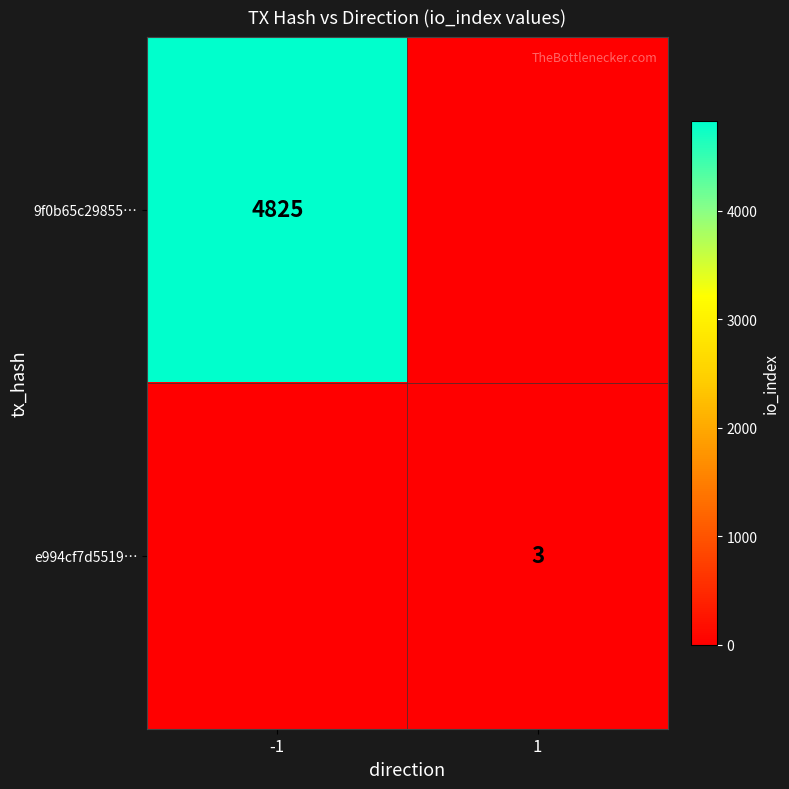

The e994cf7d5519… series shows 3 at 1. True or false?

True